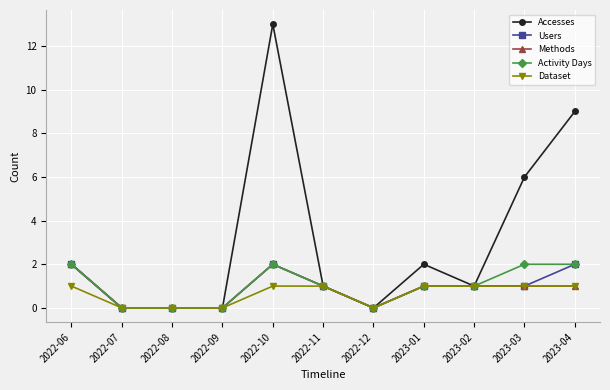

The value of Activity Days at 2023-01 is 1. True or false?

True